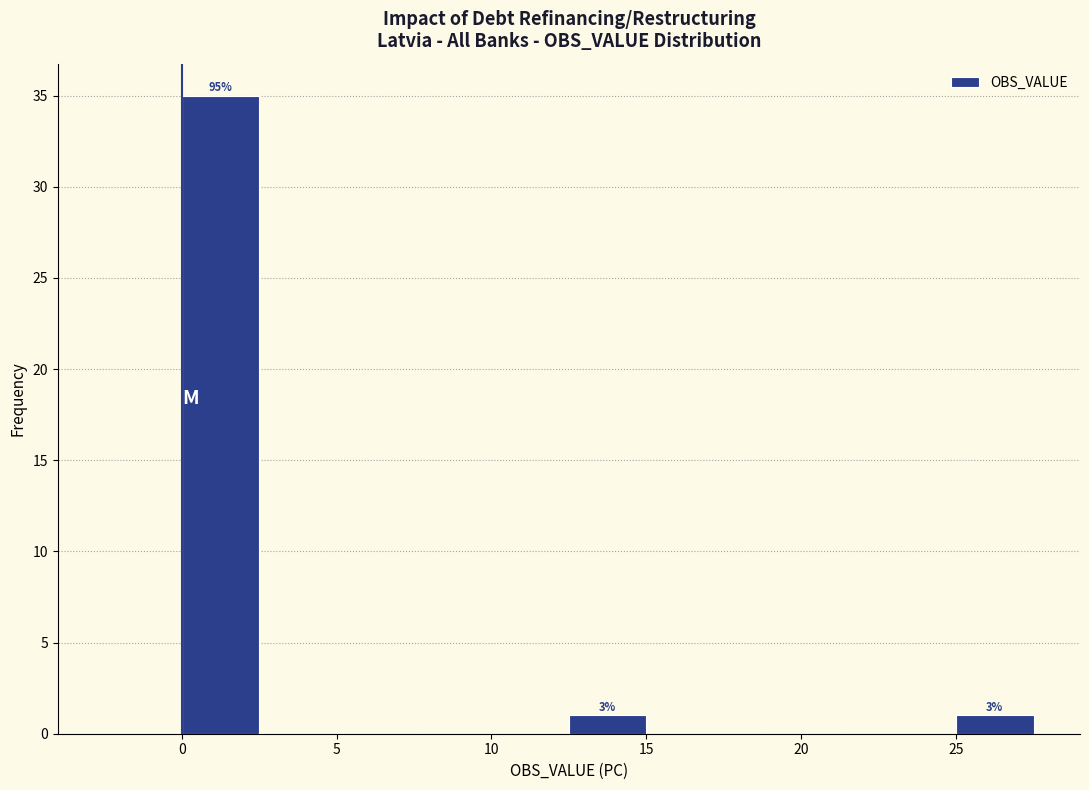

Over which range of the x-axis is the bar tallest?

0.0 to 2.5